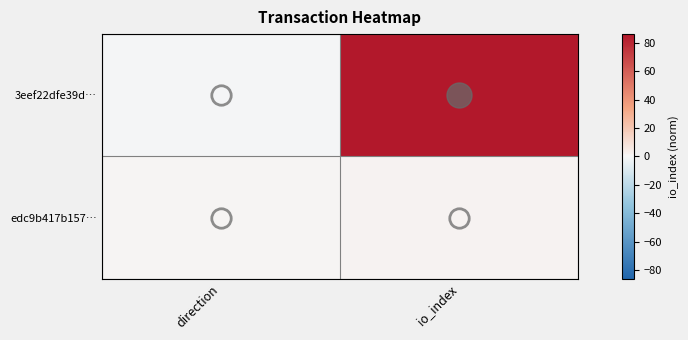

Between direction and io_index, which is larger?

io_index